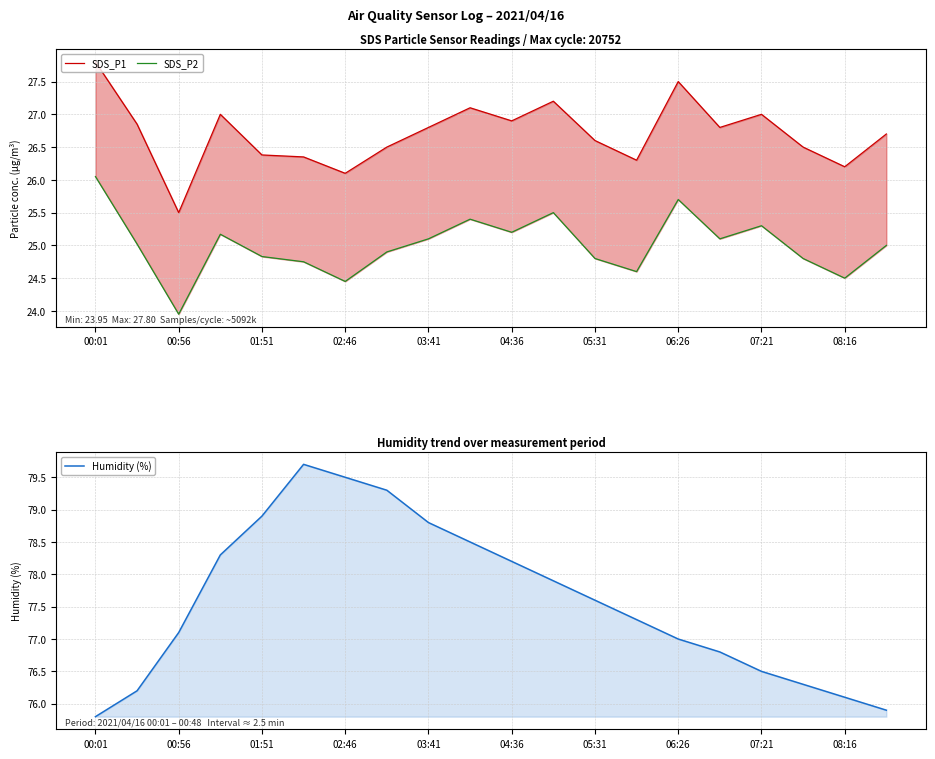

At 00:56, list the series in order from smallest to largest.

SDS_P2, SDS_P1, Humidity (%)